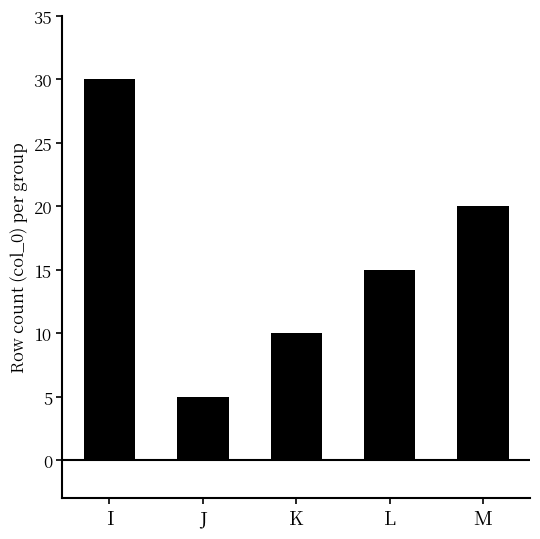

The value at J is 5. True or false?

True